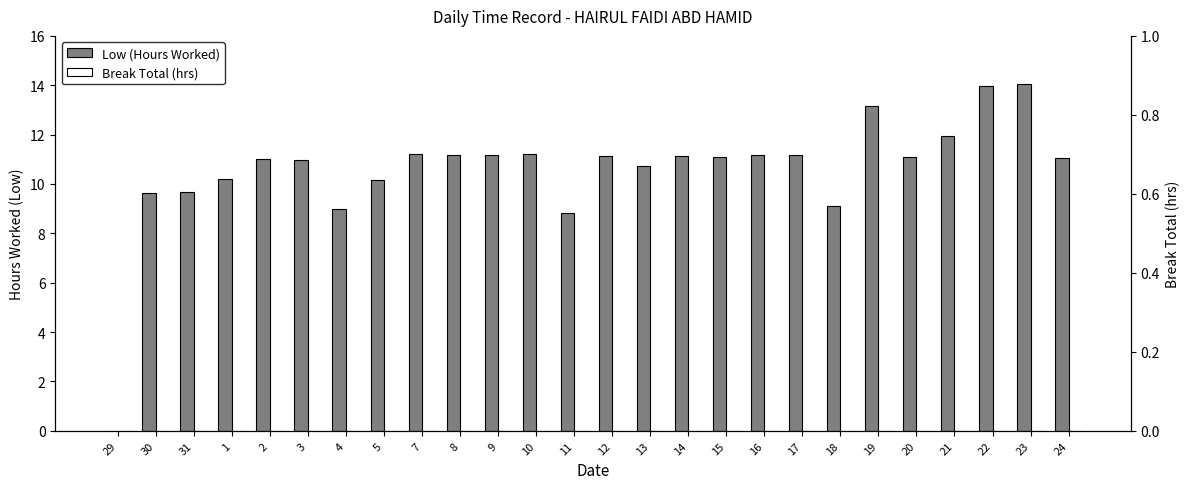

Which category has the lowest value in the Break Total (hrs) series?

29